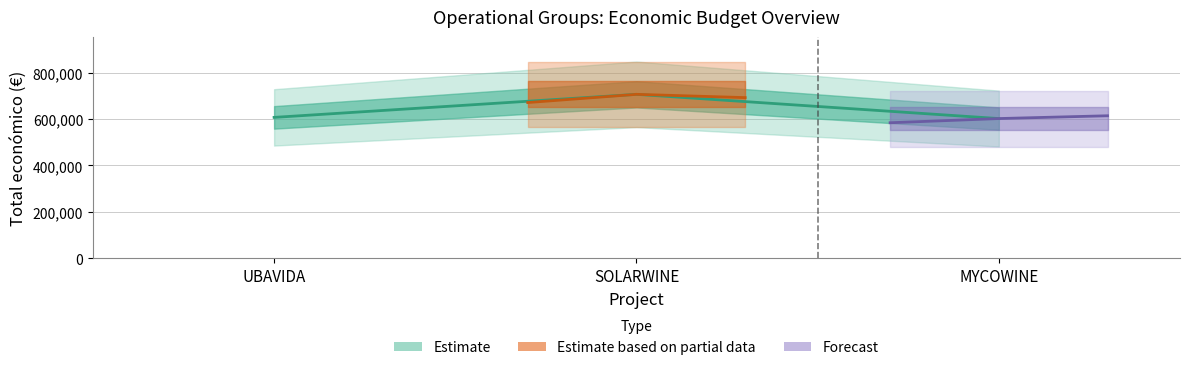

At which label is the value closest to 654496?

UBAVIDA